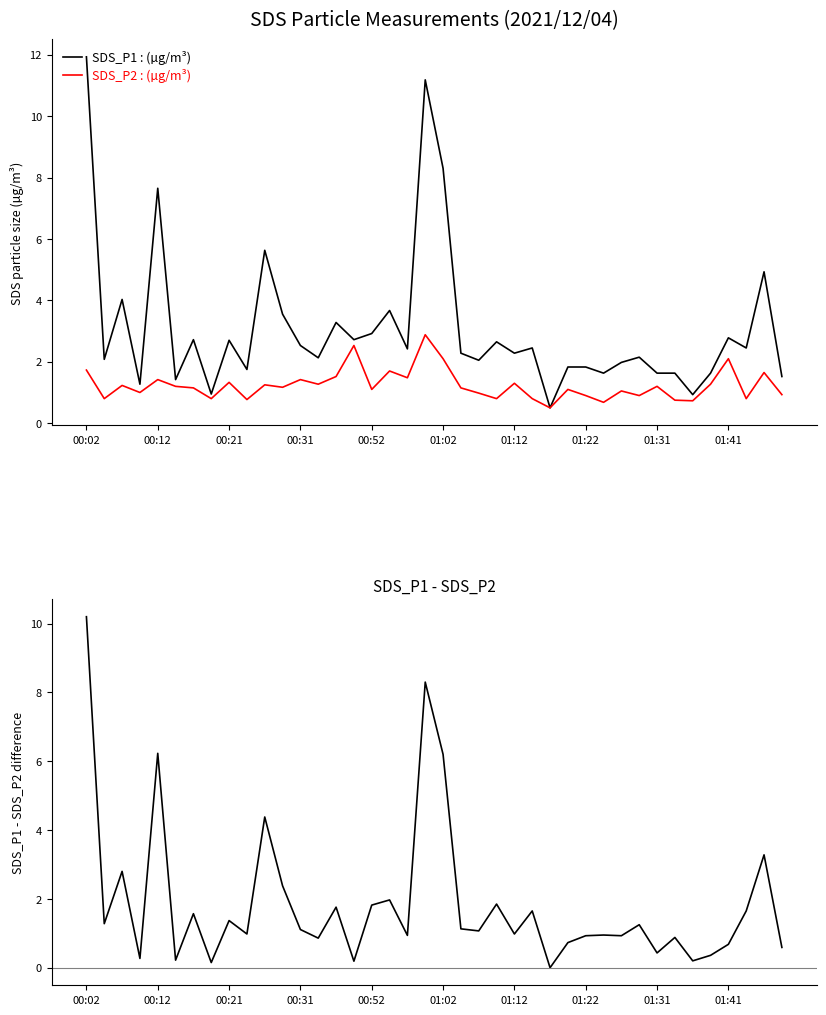

What is the highest value of the SDS_P1 : (µg/m³) series?

11.9